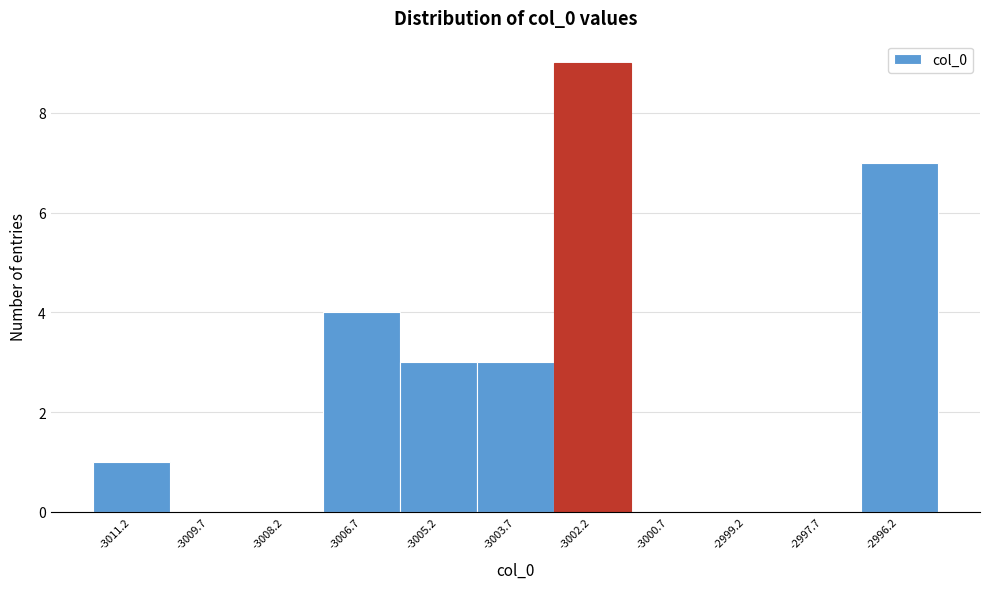

Reading left to right, list every bar in this chart as the range it spans on the x-axis followed by its height. Neither the bar edges nor the heights are printed on the chart, so give them approximately, as read against the axes.

-3012.0 to -3010.4: 1
-3010.4 to -3009.0: 0
-3009.0 to -3007.4: 0
-3007.4 to -3006.0: 4
-3006.0 to -3004.4: 3
-3004.4 to -3003.0: 3
-3003.0 to -3001.4: 9
-3001.4 to -3000.0: 0
-3000.0 to -2998.4: 0
-2998.4 to -2997.0: 0
-2997.0 to -2995.4: 7